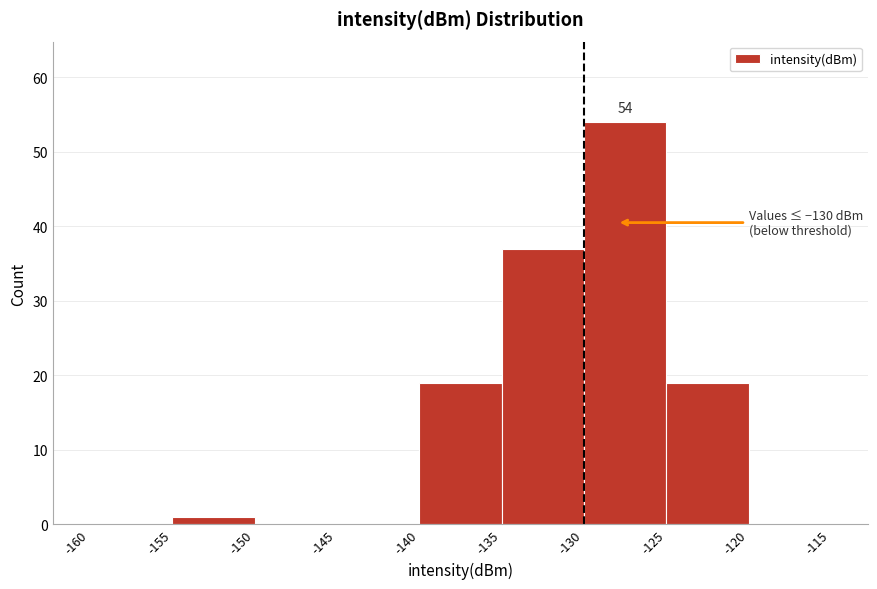

Over which range of the x-axis is the bar tallest?

-130 to -125